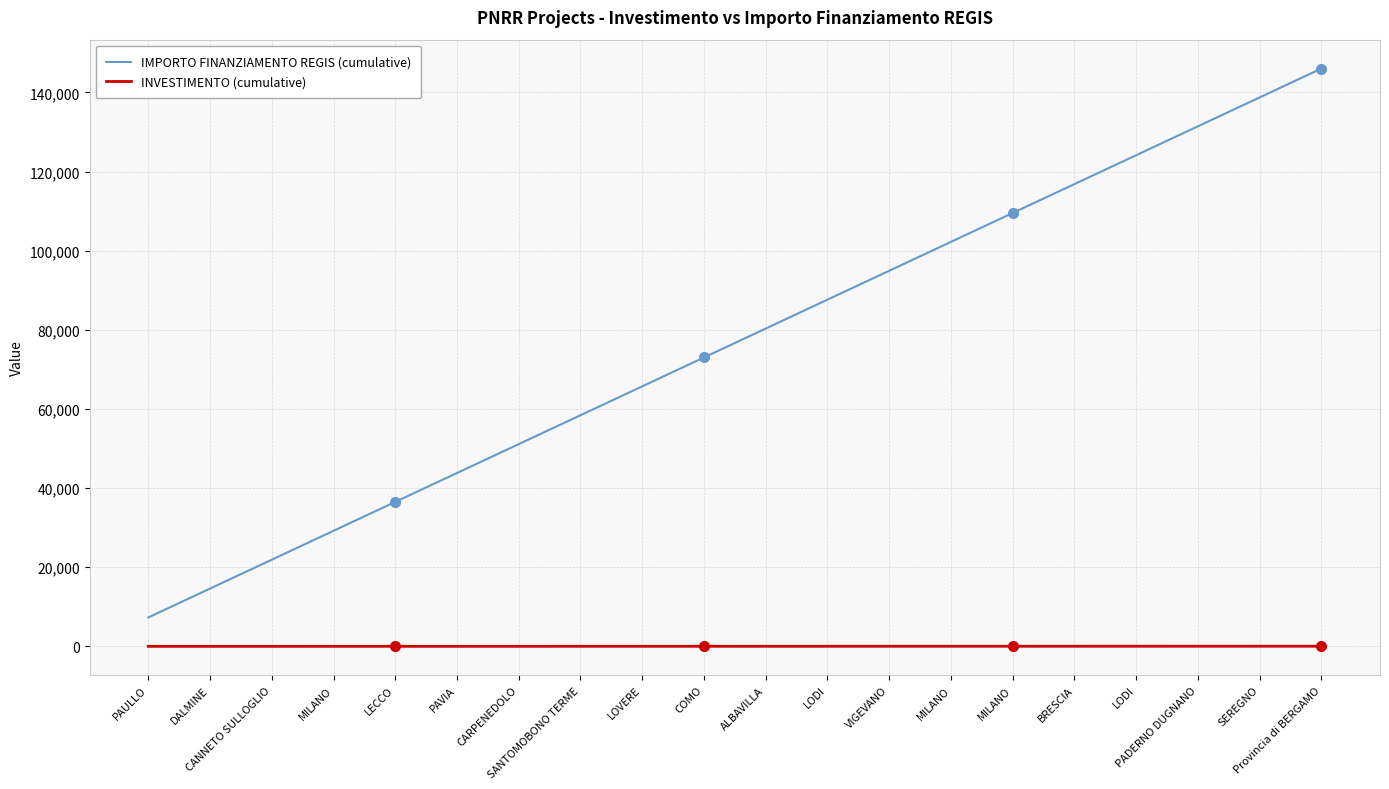

Reading right to left, what are all the values shown in this chart?

IMPORTO FINANZIAMENTO REGIS (cumulative): 146020.0	138719.0	131418.0	124117.0	116816.0	109515.0	102214.0	94913.0	87612.0	80311.0	73010.0	65709.0	58408.0	51107.0	43806.0	36505.0	29204.0	21903.0	14602.0	7301.0
INVESTIMENTO (cumulative): 28.0	26.6	25.2	23.8	22.4	21.0	19.6	18.2	16.8	15.4	14.0	12.6	11.2	9.8	8.4	7.0	5.6	4.2	2.8	1.4